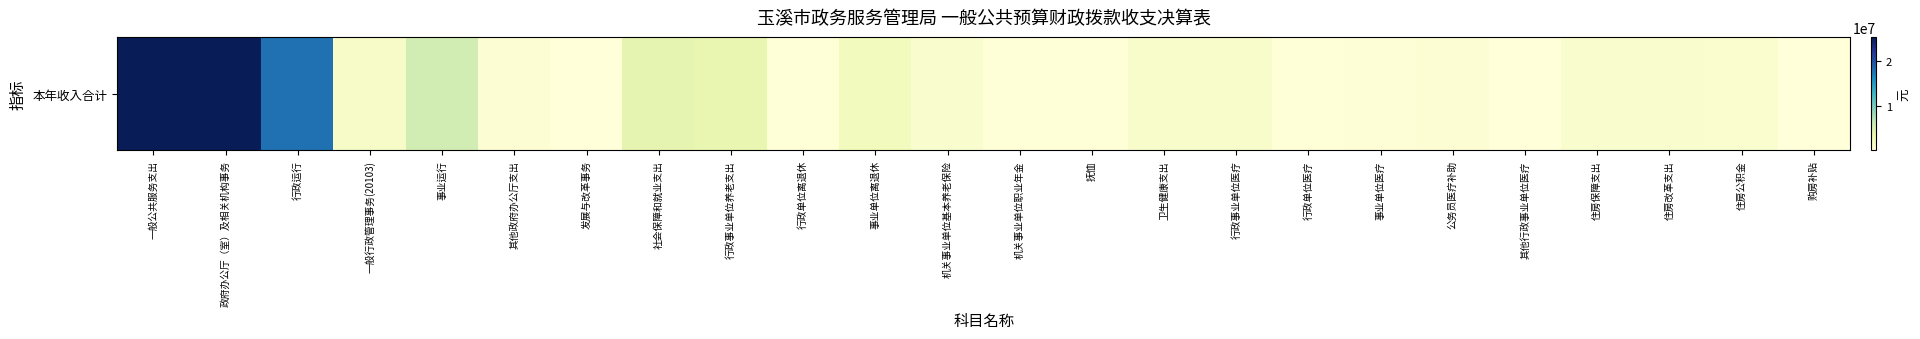

Count the number of values greater than 965777.

11